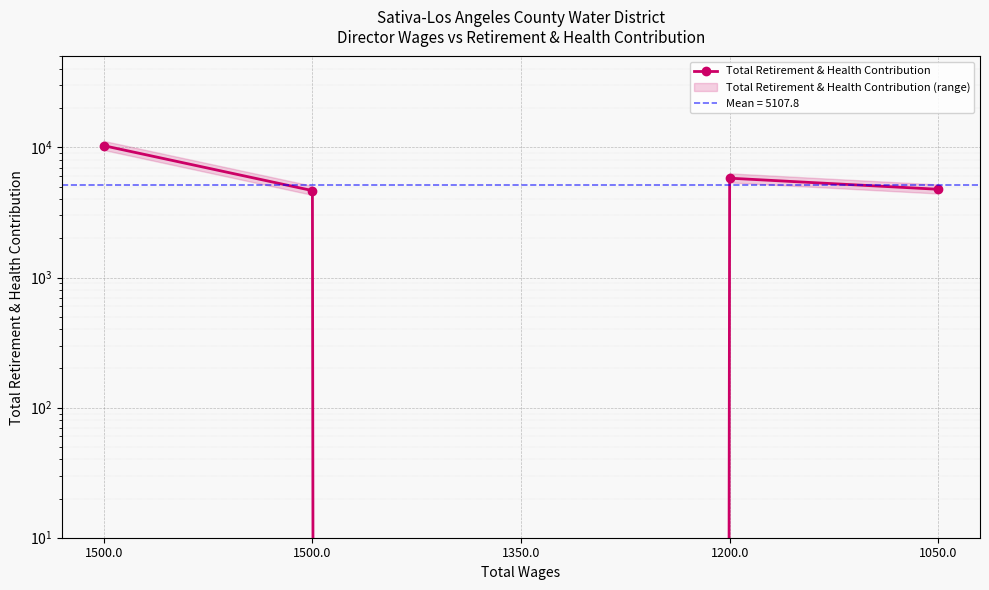

Which label corresponds to the smallest value in the chart?

1350.0